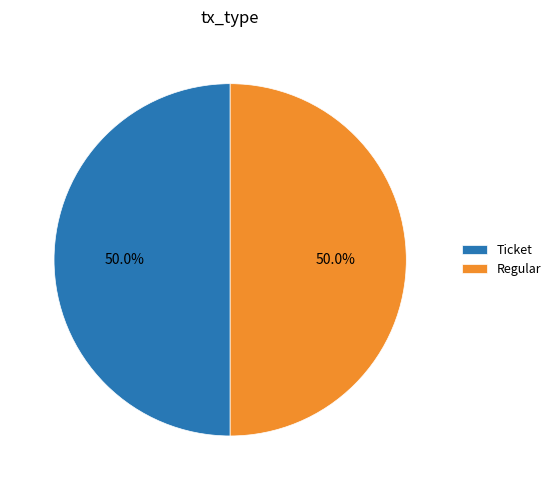

What portion of the pie excludes Regular?

50.0%